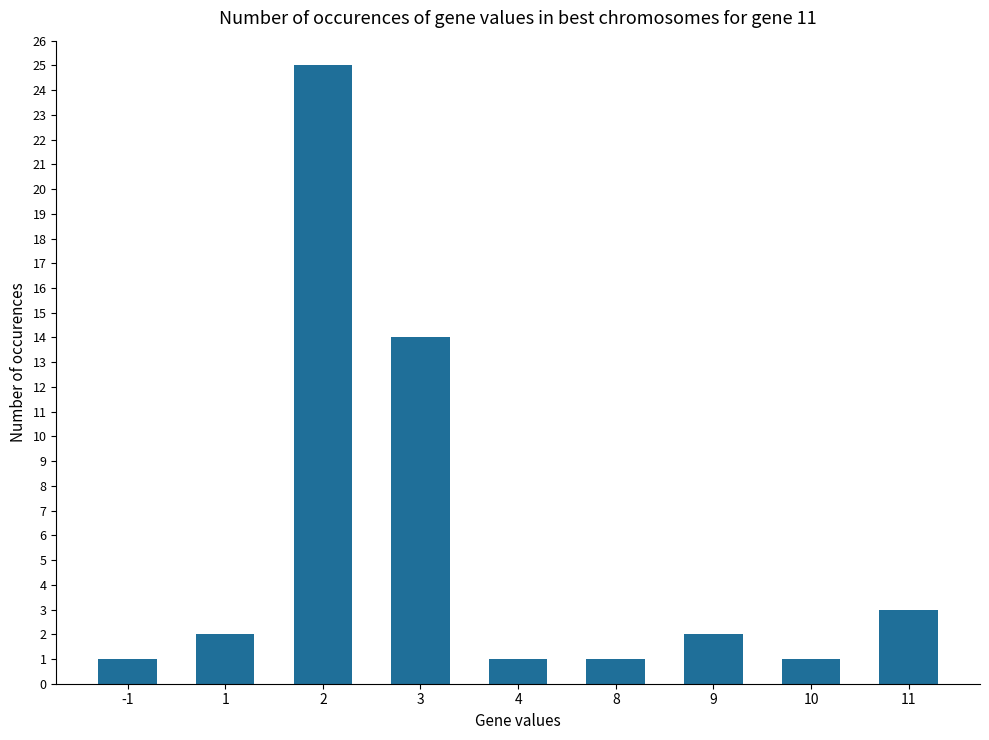

What is the value of the 8th bar from the left?

1